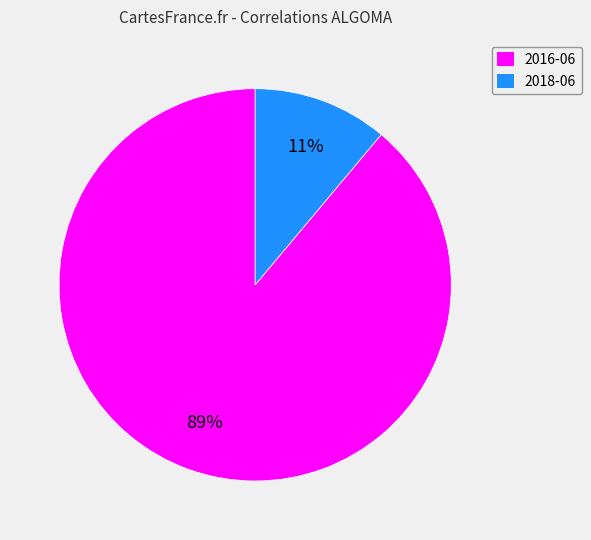

Which category has the smallest portion of the pie?

2018-06